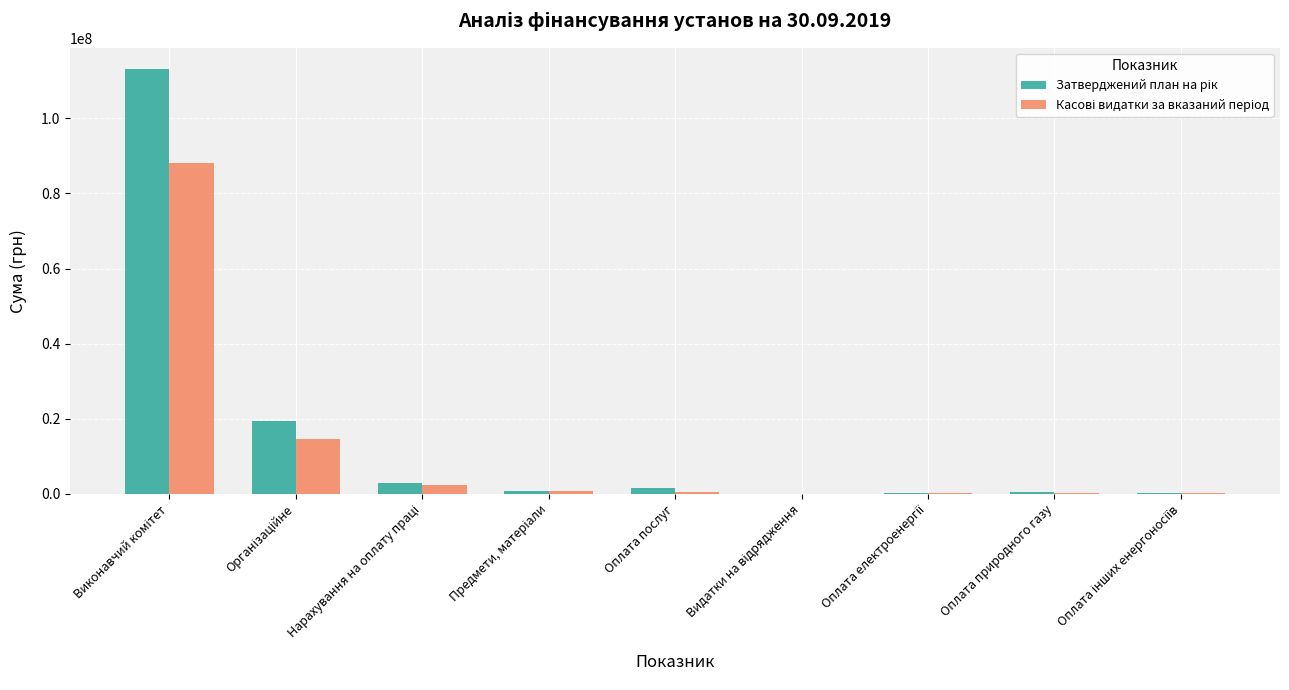

Are the bars grouped side by side (vs. stacked)?

Yes